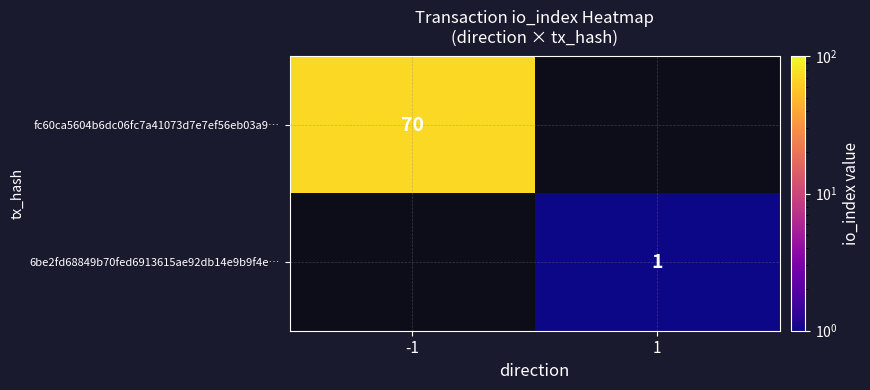

True or false: 6be2fd68849b70fed6913615ae92db14e9b9f4e… has a value of 0 at 1.

False